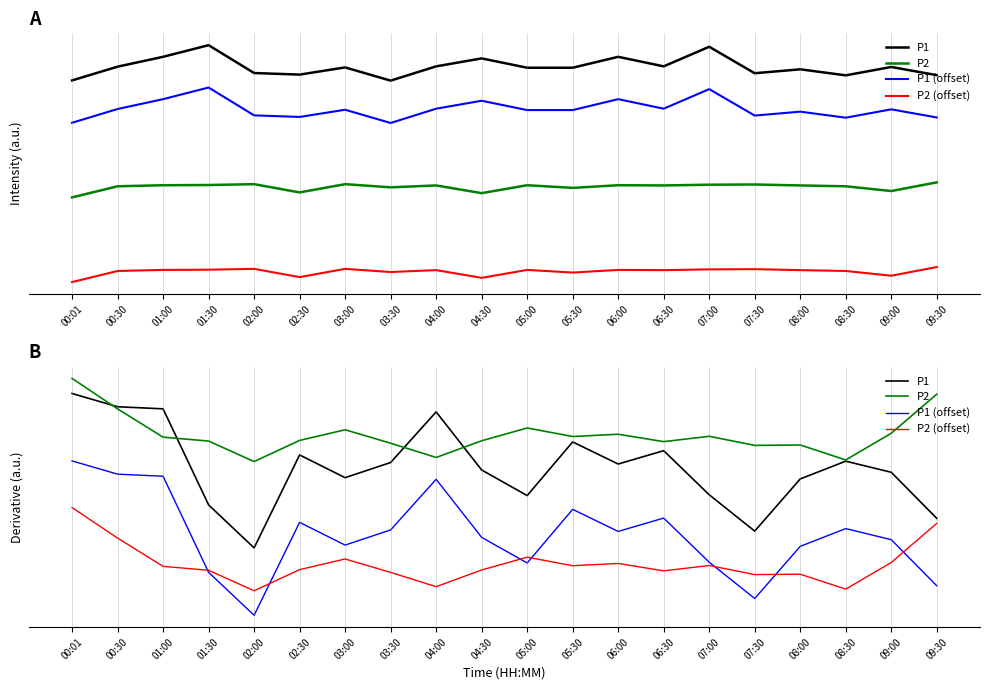

Which series has the widest spread of values?

P1